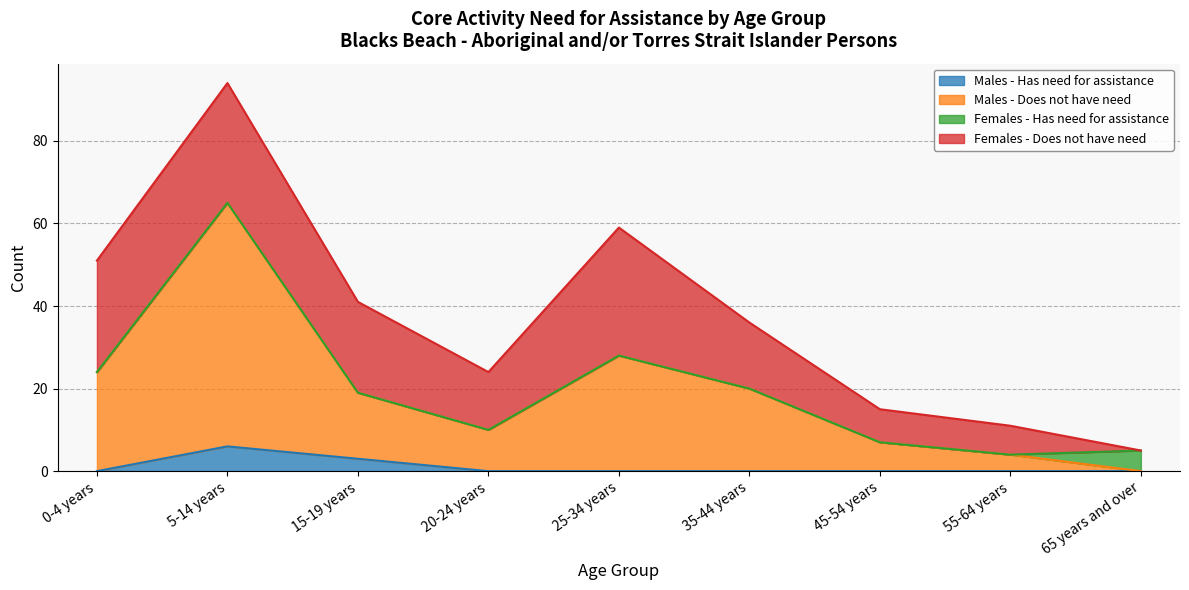

Which category has the lowest value in the Males - Does not have need series?

65 years and over